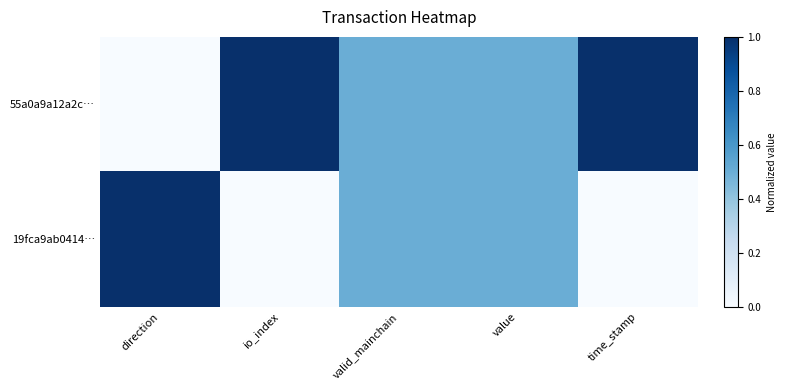

At how many categories does at least one series exceed 0?

5